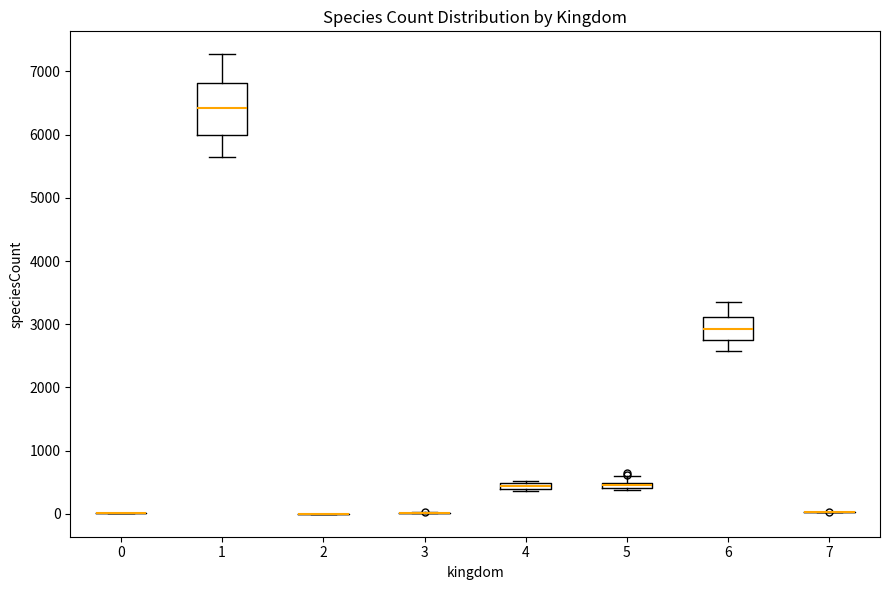

Comparing the boxes themselves (not the whiskers), which one is the tallest?

1